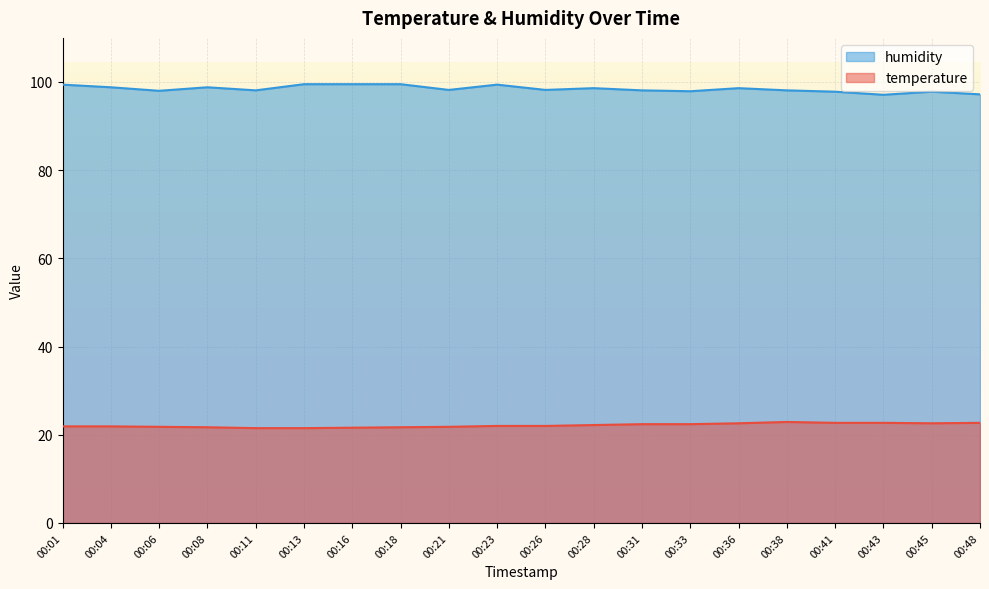

What is the spread (max minus min) of values at 00:43?

74.4